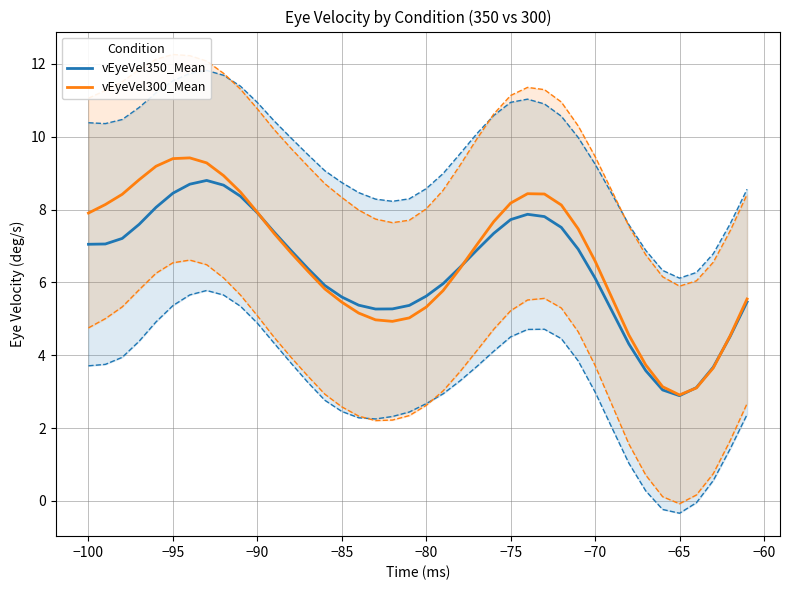

Which category has the lowest value in the vEyeVel300_Mean series?

−65